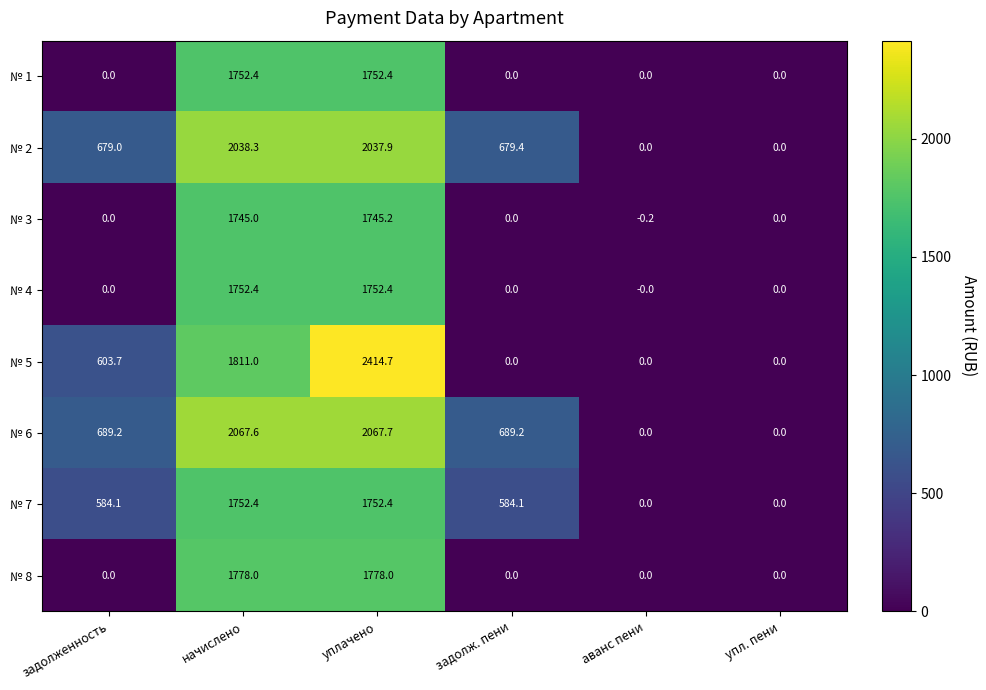

Count the № 8 values in the range 0 to 1778.

6